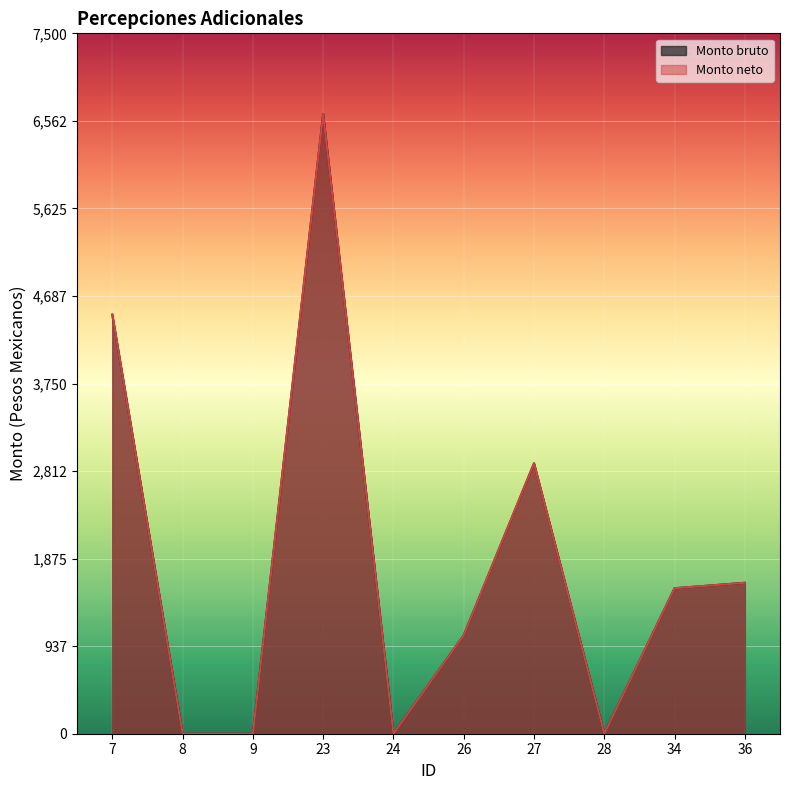

Reading left to right, what are all the values shown in this chart?

Monto bruto: 4487.4	0.0	0.0	6633.8	0.0	1053.5	2895.6	0.0	1557.8	1616.2
Monto neto: 4487.4	0.0	0.0	6633.8	0.0	1053.5	2895.6	0.0	1557.8	1616.2